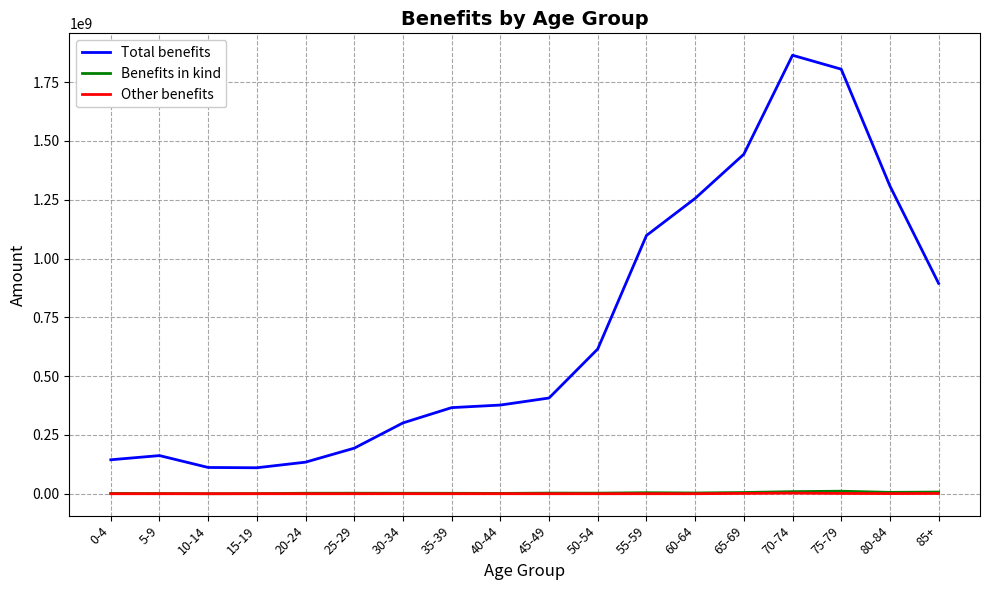

Between 40-44 and 80-84, which series saw the biggest shift?

Total benefits